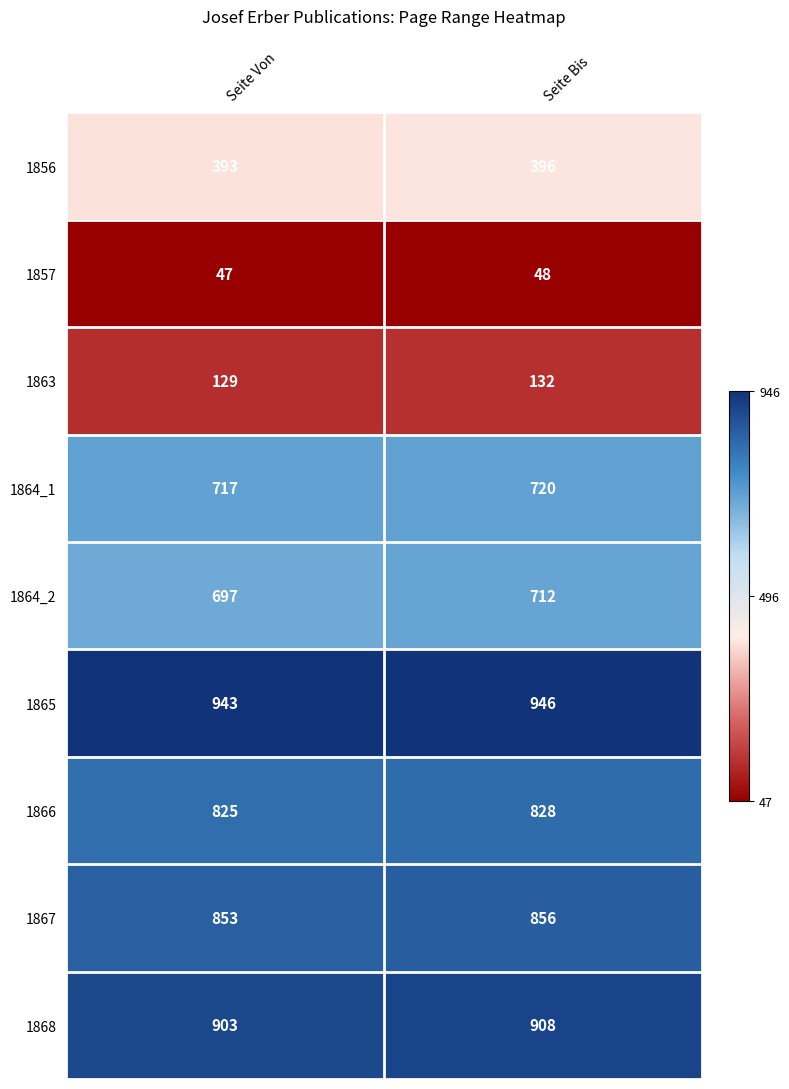

Which series has the largest total across all categories?

1865